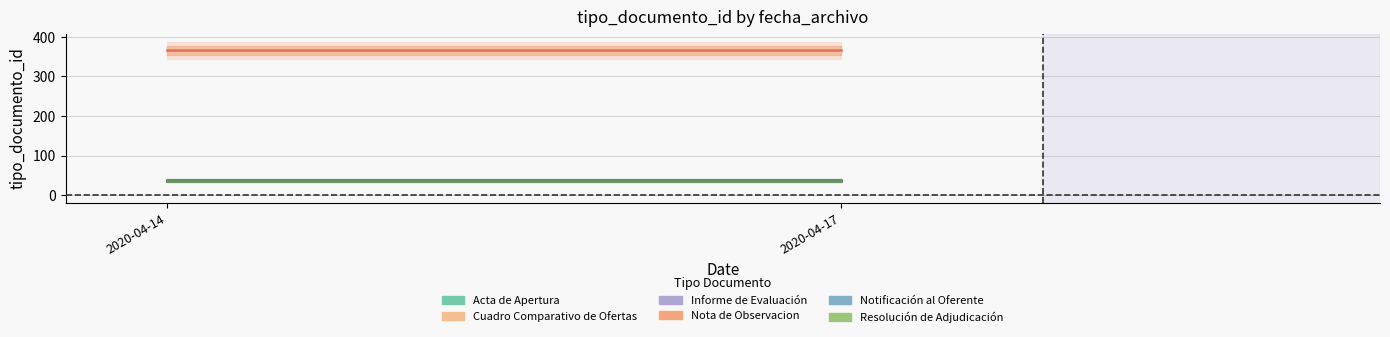

What is the spread (max minus min) of values at 2020-04-14?

331